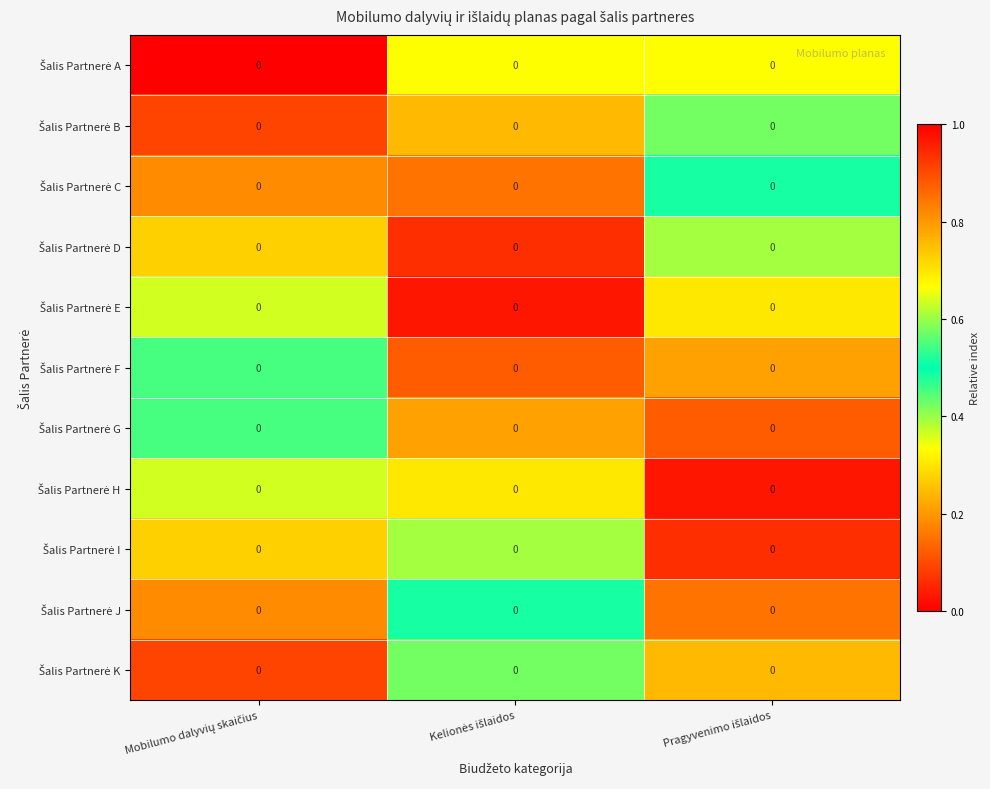

The Šalis Partnerė I series shows 1.2 at Mobilumo dalyvių skaičius. True or false?

False